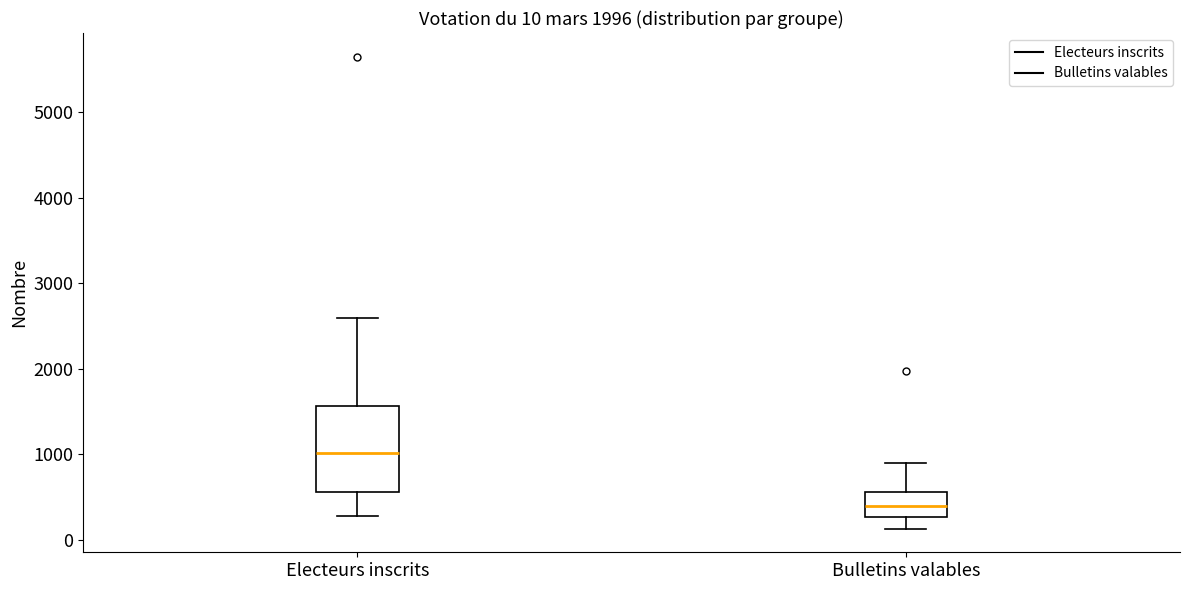

Which box's median line is the highest?

Electeurs inscrits